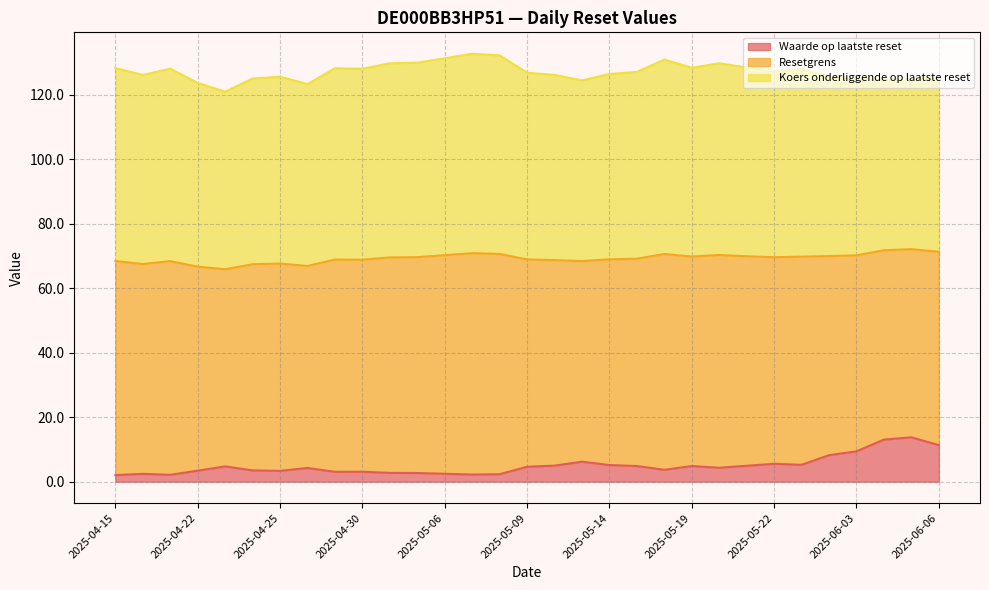

True or false: Waarde op laatste reset line and Koers onderliggende op laatste reset line intersect in this chart.

False